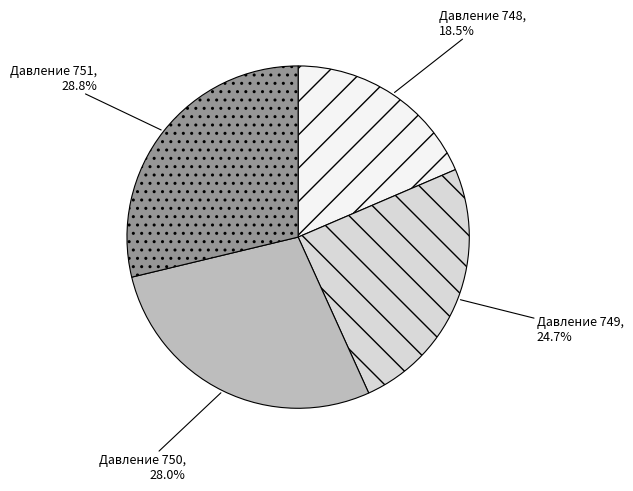

Is there any slice that represents more than half of the pie?

No